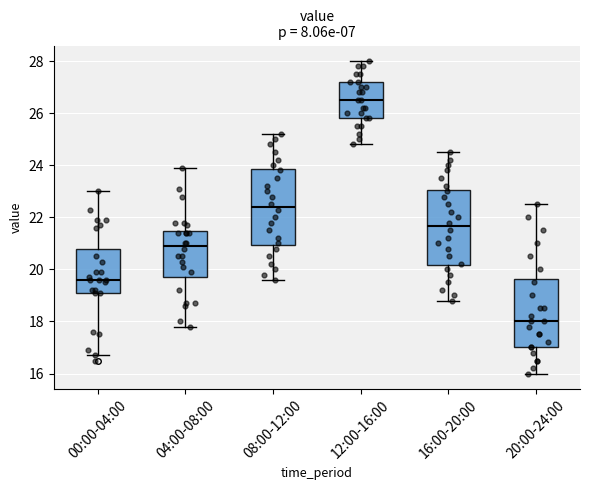

Reading left to right, read every box against the y-axis: the position of its median line, the range the box covers, and the ends of its whiskers. The values are not printed on the chart, so give them approximately, as read against the axis.

00:00-04:00: median 19.6, box 19.2 to 20.8, whiskers 16.8 to 23.0
04:00-08:00: median 21.0, box 19.8 to 21.4, whiskers 17.8 to 24.0
08:00-12:00: median 22.4, box 21.0 to 23.8, whiskers 19.6 to 25.2
12:00-16:00: median 26.6, box 25.8 to 27.2, whiskers 24.8 to 28.0
16:00-20:00: median 21.6, box 20.2 to 23.0, whiskers 18.8 to 24.6
20:00-24:00: median 18.0, box 17.0 to 19.6, whiskers 16.0 to 22.6